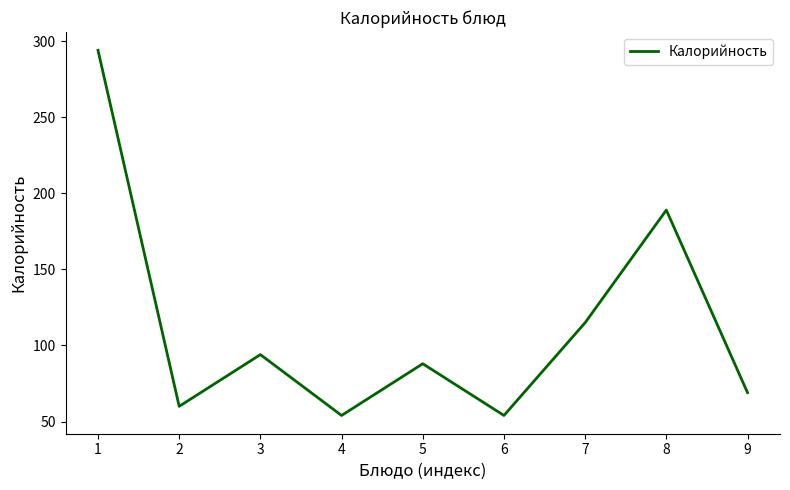

What is the difference between the maximum and minimum values?

240